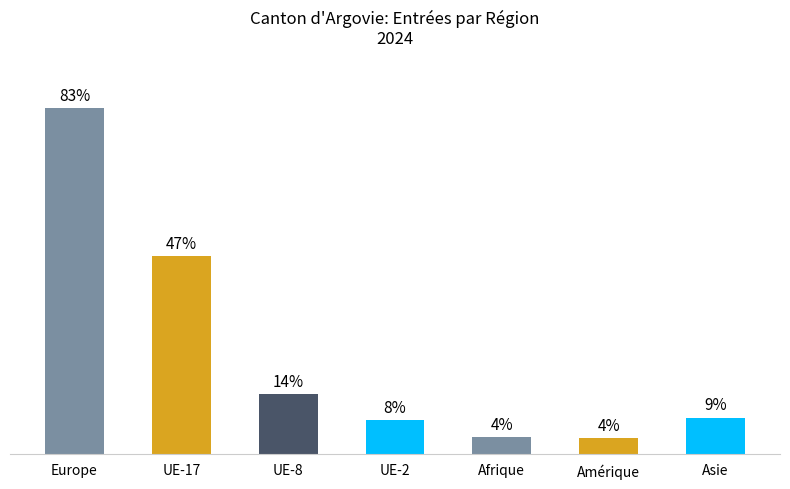

What is the label of the 6th bar from the left?

Amérique